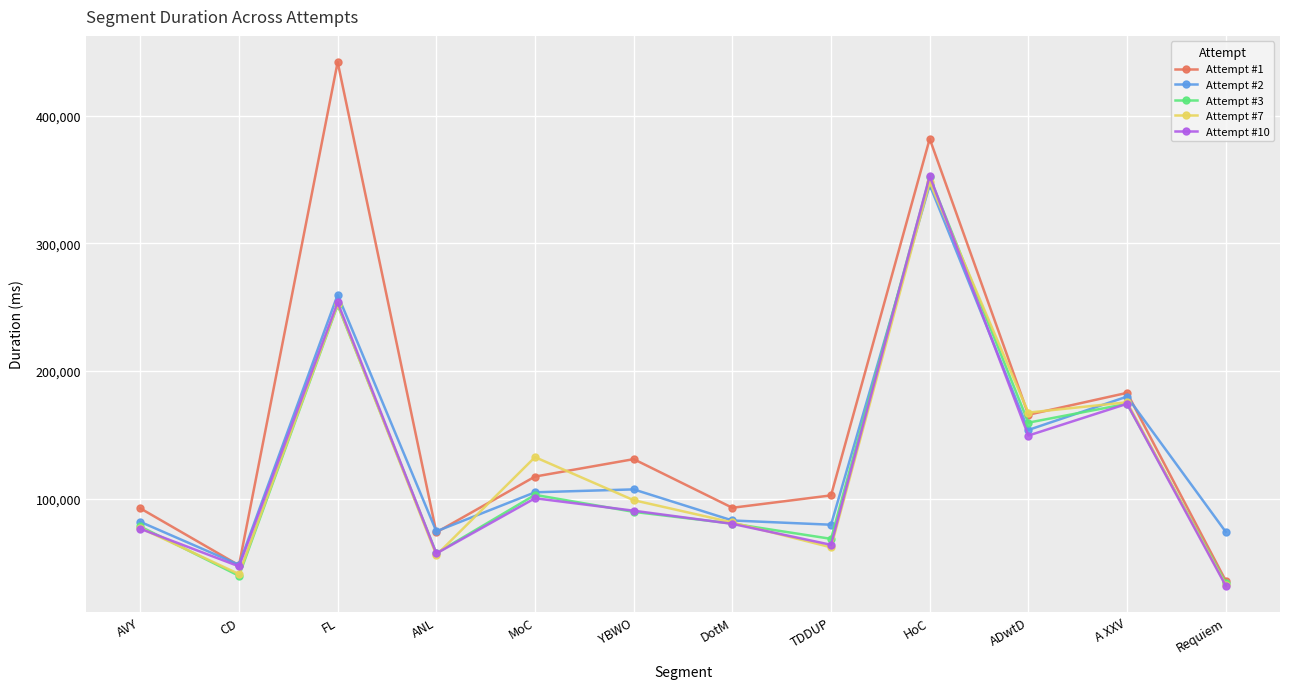

What is the smallest value displayed?

31949